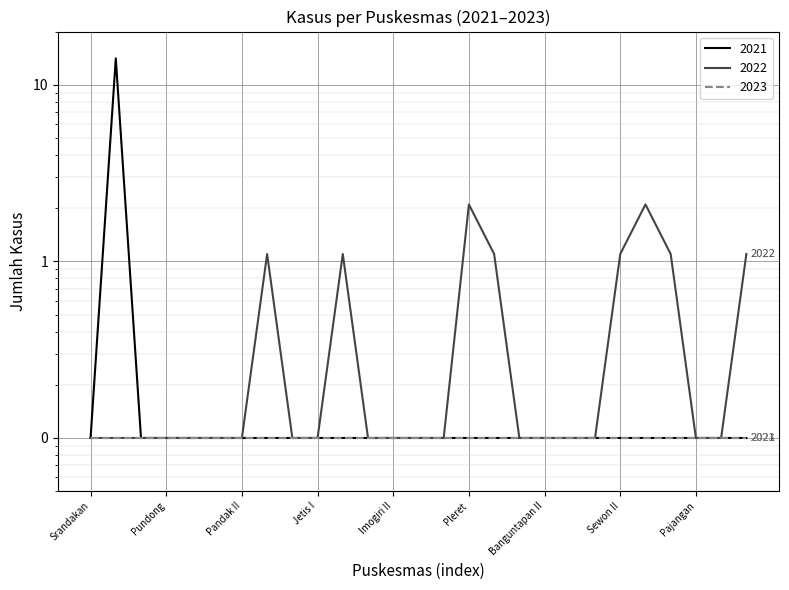

True or false: 2021 has more than 1 points higher than both neighbors.

False